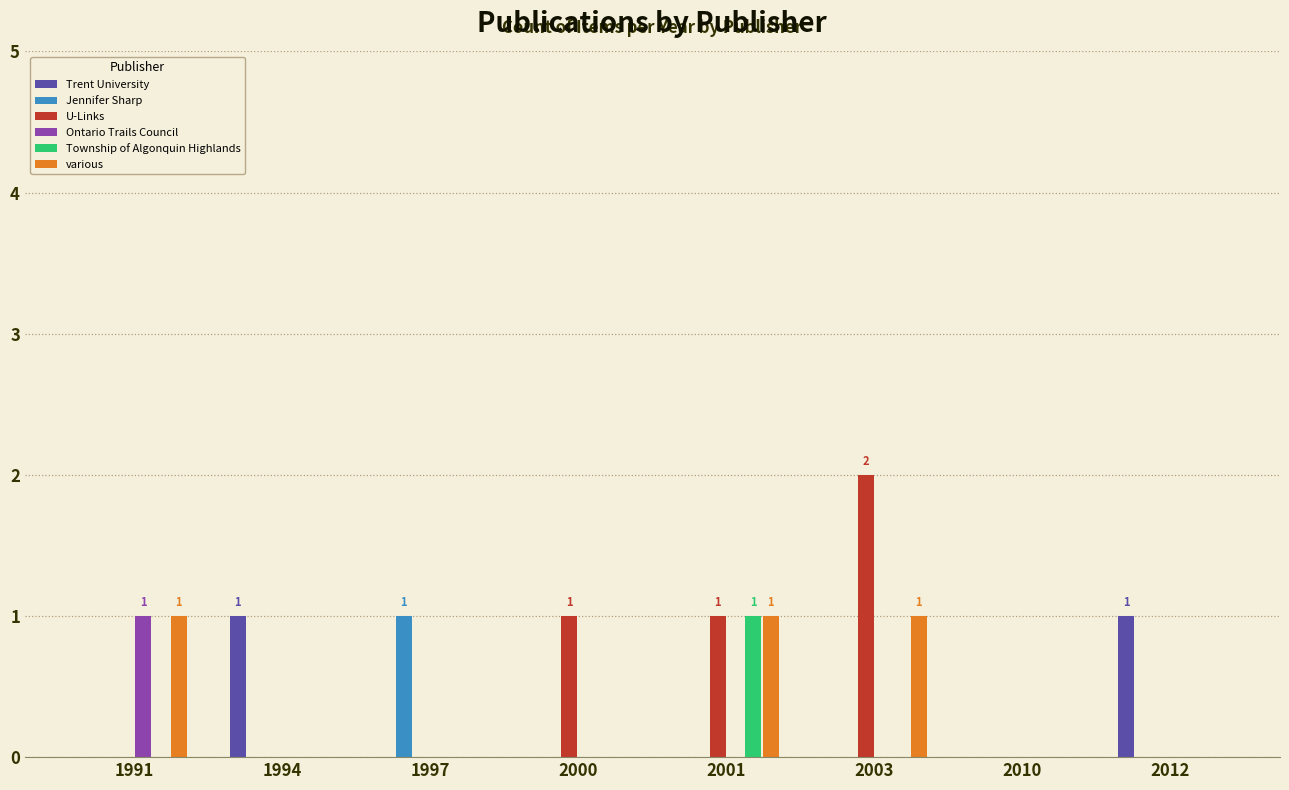

Which series changed the most between 1991 and 2003?

U-Links